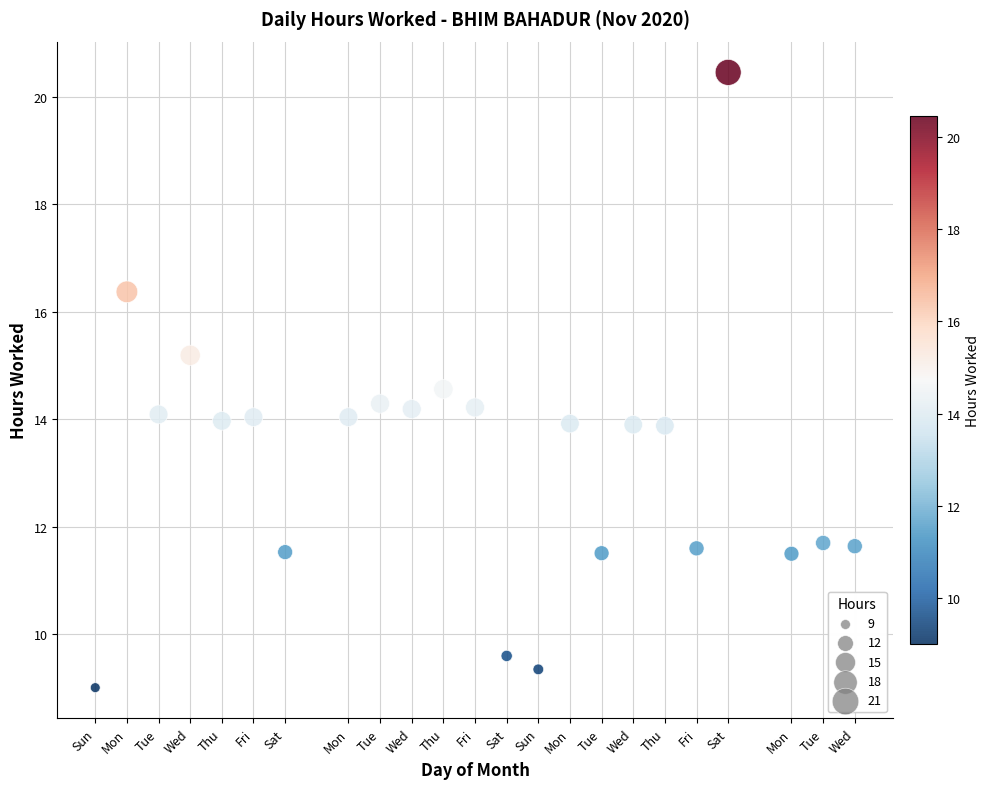

What is the range of X values (max minus min)?

24.0